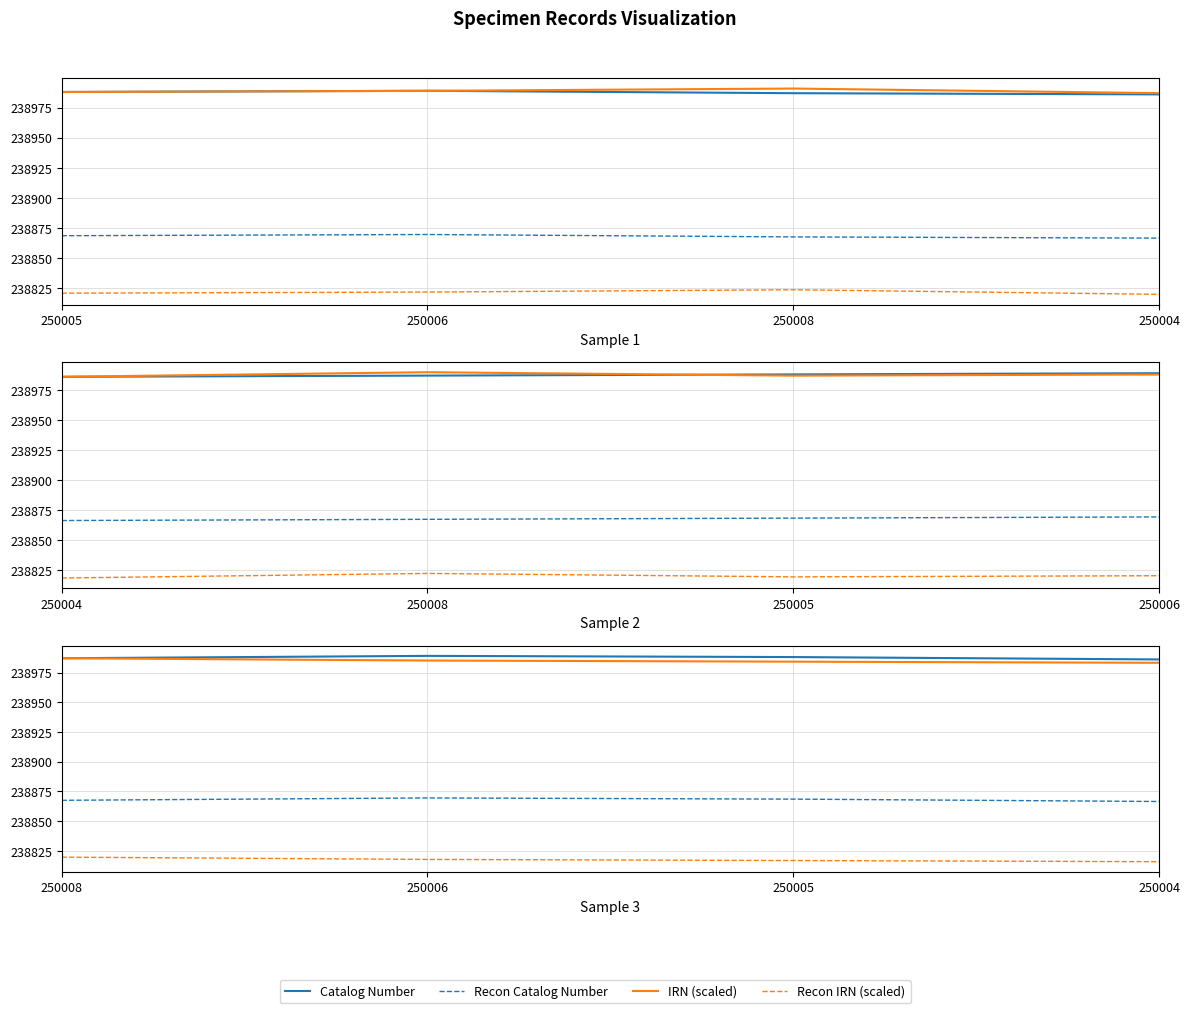

At which category is the sum across all series the highest?

250006